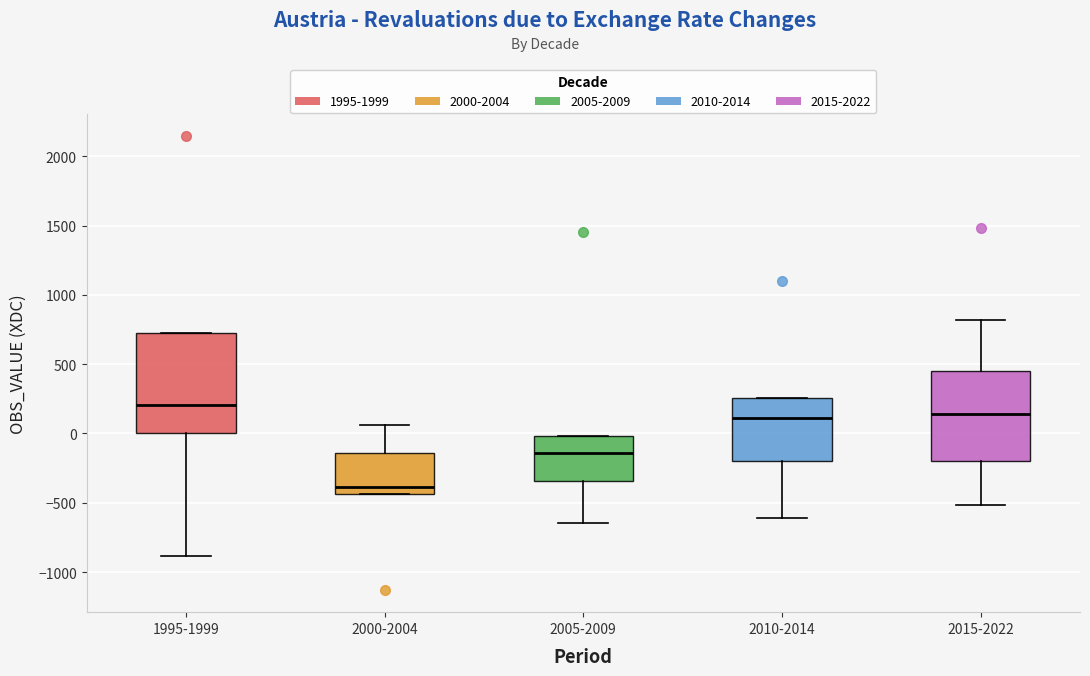

Where is the lower edge of the box for 2005-2009 on the y-axis? The values are not printed on the chart, so give them approximately, as read against the axis.

-350